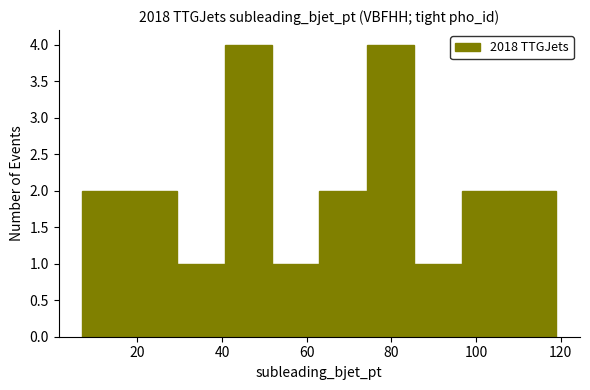

How tall is the bar that spans 7.0 to 18.2 on the x-axis? Neither the bar edges nor the heights are printed on the chart, so give them approximately, as read against the axes.

2